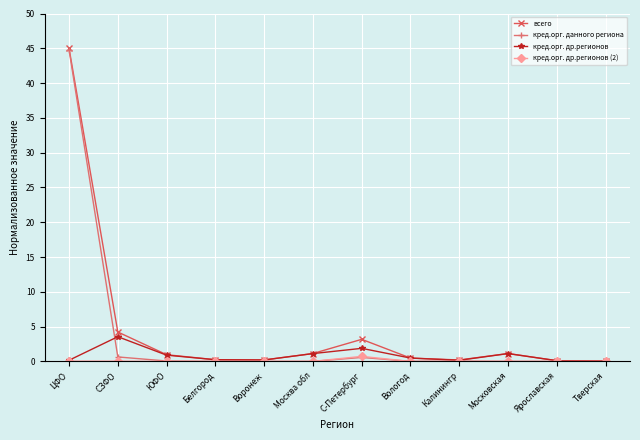

At which label is всего closest to 22?

СЗФО